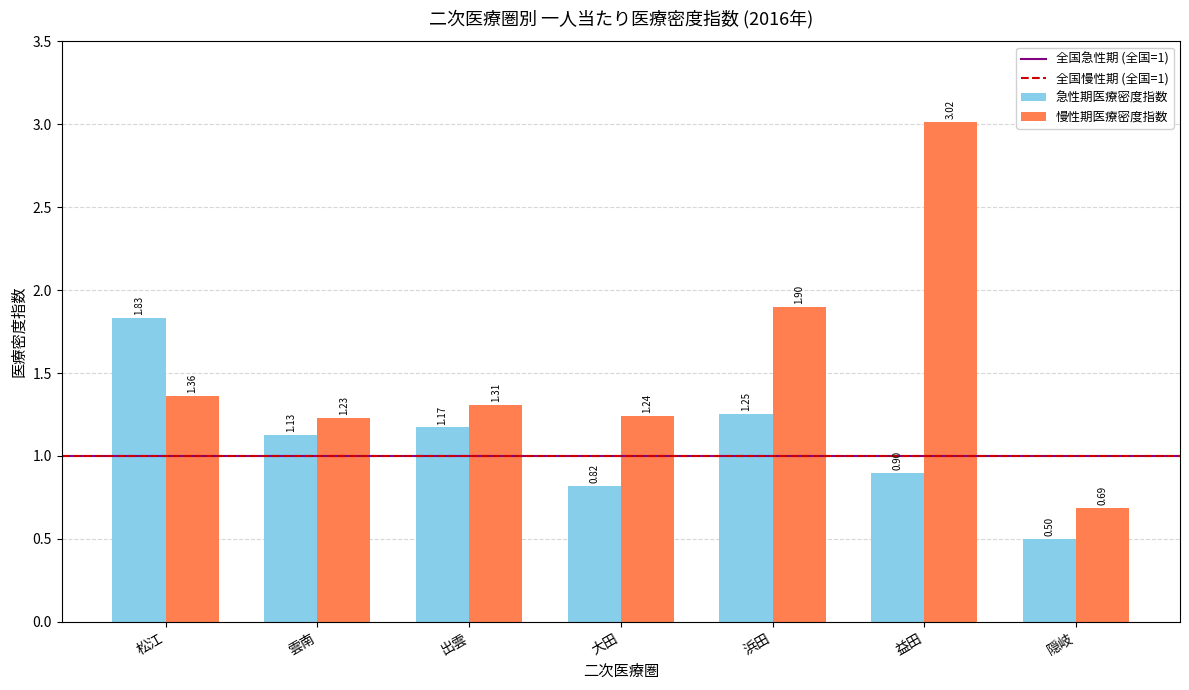

The 急性期医療密度指数 series shows 3.1 at 松江. True or false?

False